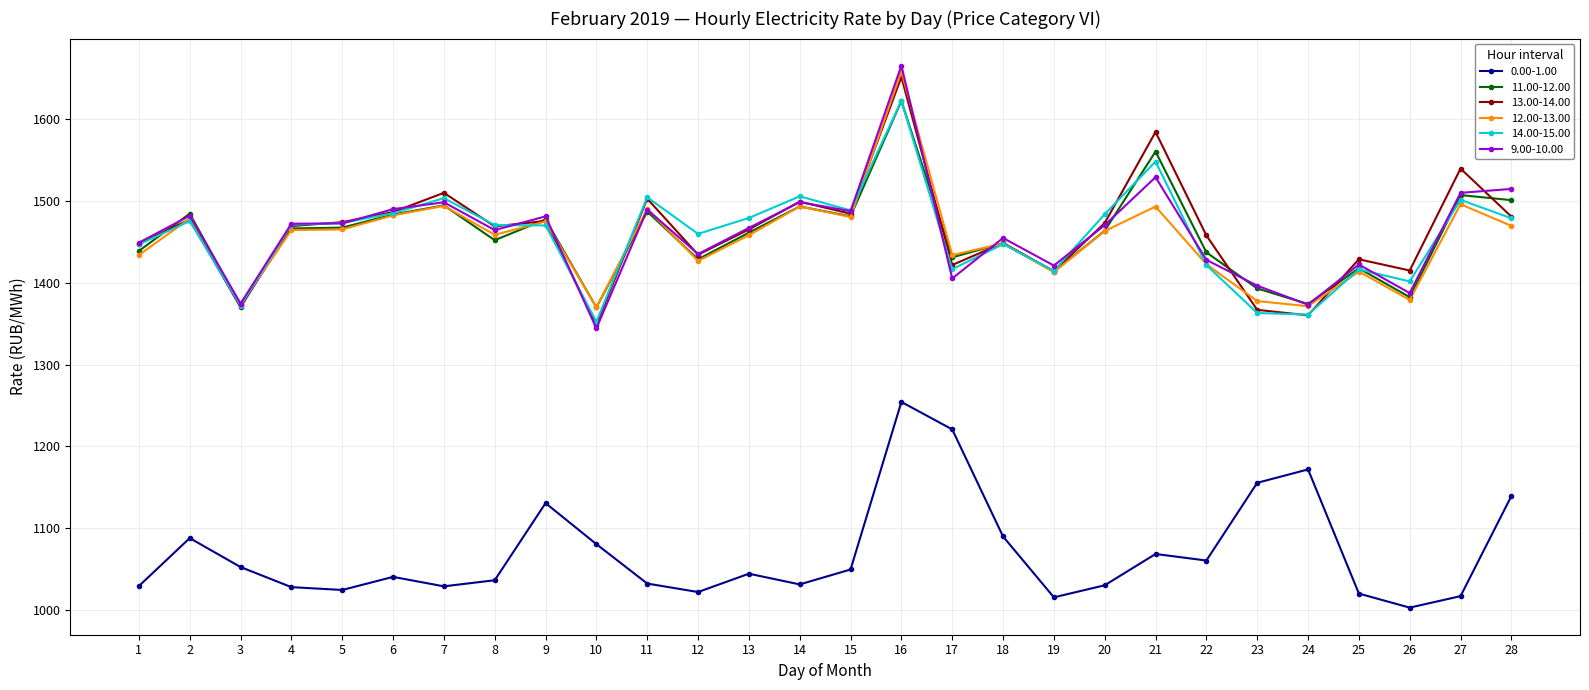

True or false: 13.00-14.00 and 0.00-1.00 cross at least once.

False